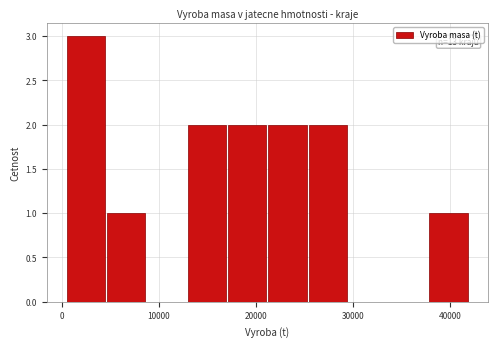

Which range on the x-axis has the tallest bar?

1000 to 5000